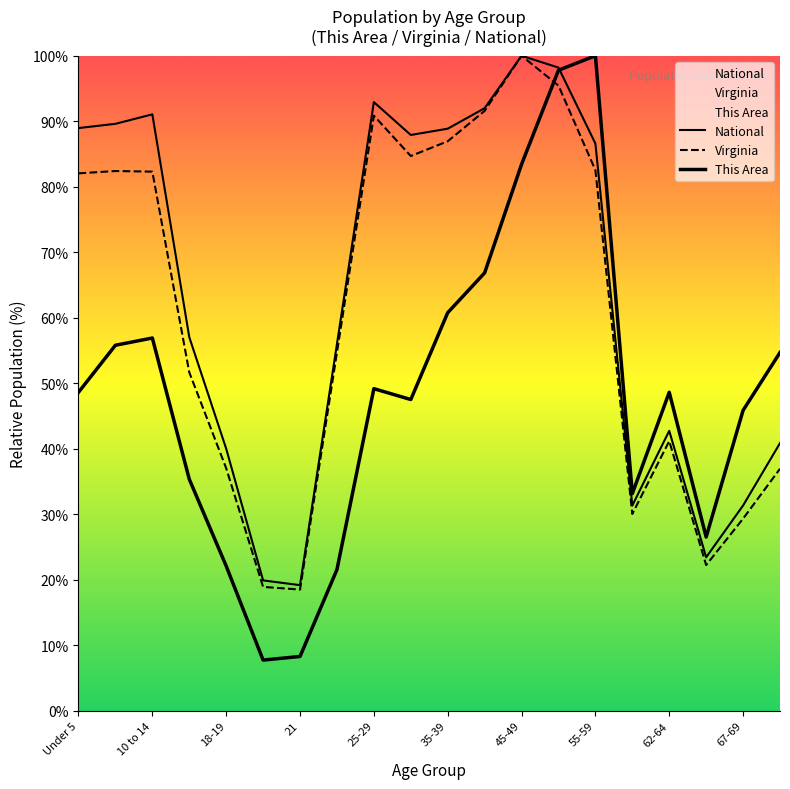

How many lines are shown in the chart?

3